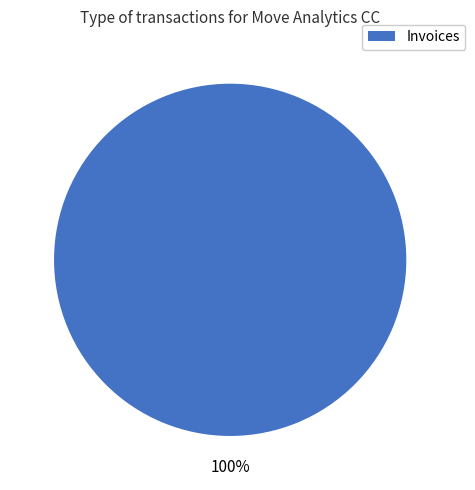

What percentage is the Invoices slice, to the nearest percent?

100%